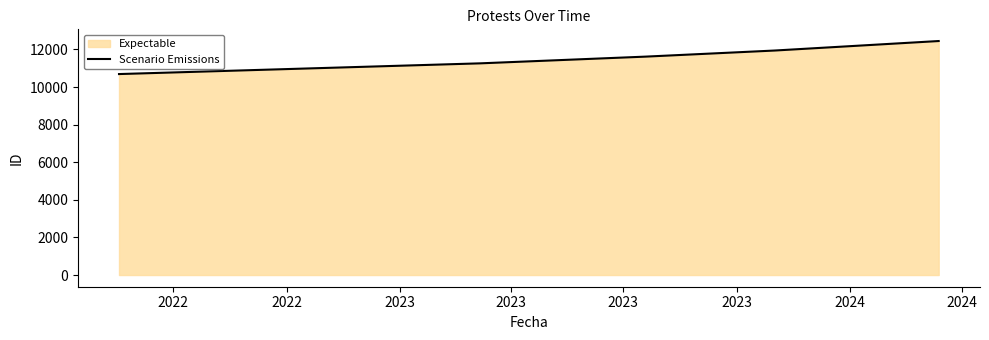

Count the number of categories in the chart.

5